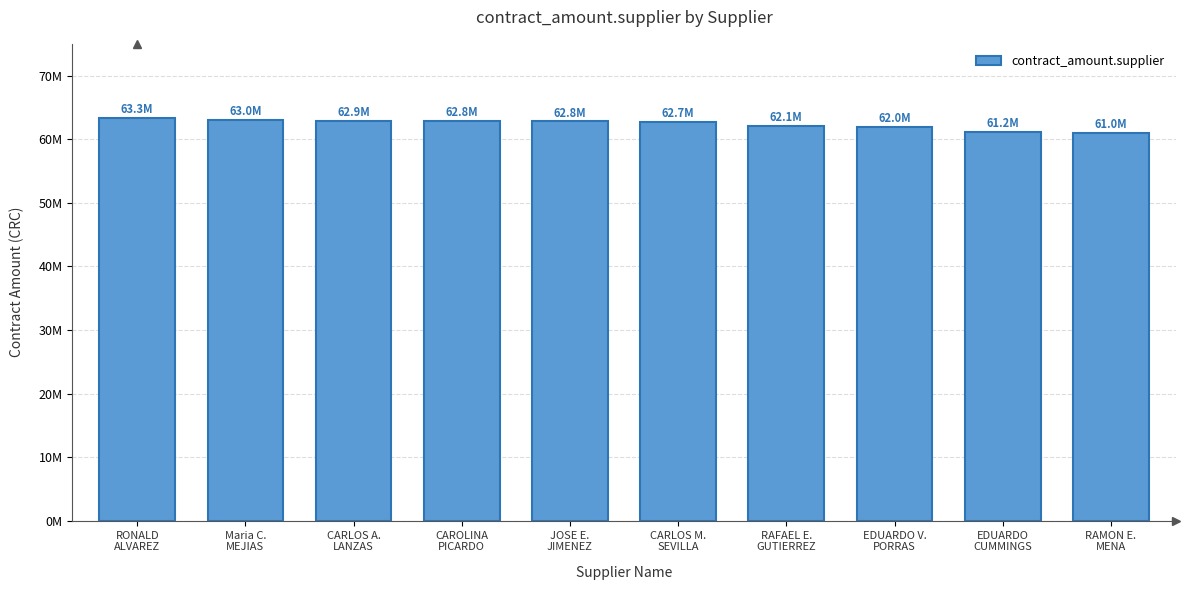

Reading left to right, transcribe all the data shown in this chart.

63303980	62982000	62885769	62816693	62789322	62700000	62100500	61974707	61200000	61032858